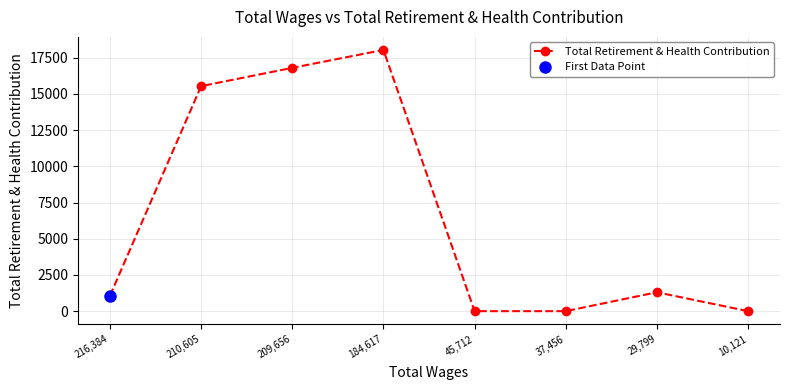

The chart shows a value of 0 at 10,121. True or false?

True